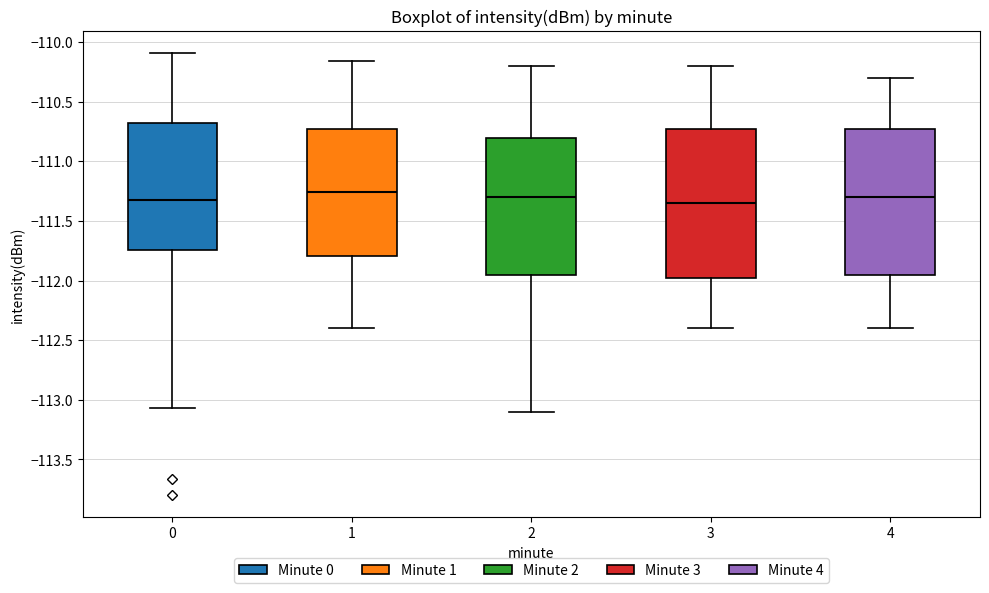

Reading left to right, read every box against the y-axis: the position of its median line, the range the box covers, and the ends of its whiskers. The values are not printed on the chart, so give them approximately, as read against the axis.

0: median -111.30, box -111.75 to -110.70, whiskers -113.05 to -110.10
1: median -111.25, box -111.80 to -110.70, whiskers -112.40 to -110.15
2: median -111.30, box -111.95 to -110.80, whiskers -113.10 to -110.20
3: median -111.35, box -111.95 to -110.70, whiskers -112.40 to -110.20
4: median -111.30, box -111.95 to -110.70, whiskers -112.40 to -110.30